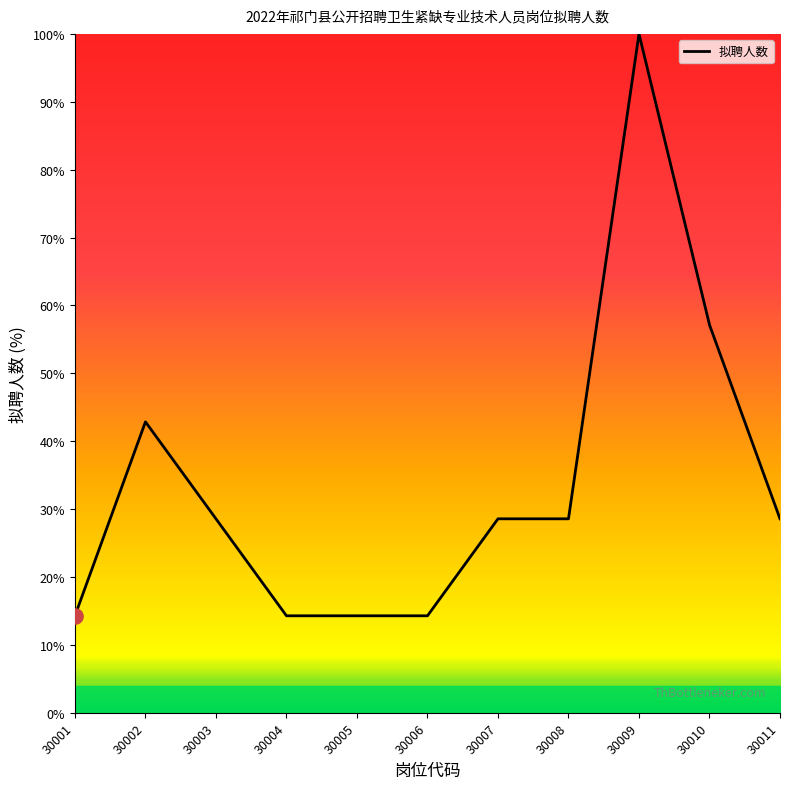

What is the change in value from 30006 to 30011?

+14.3